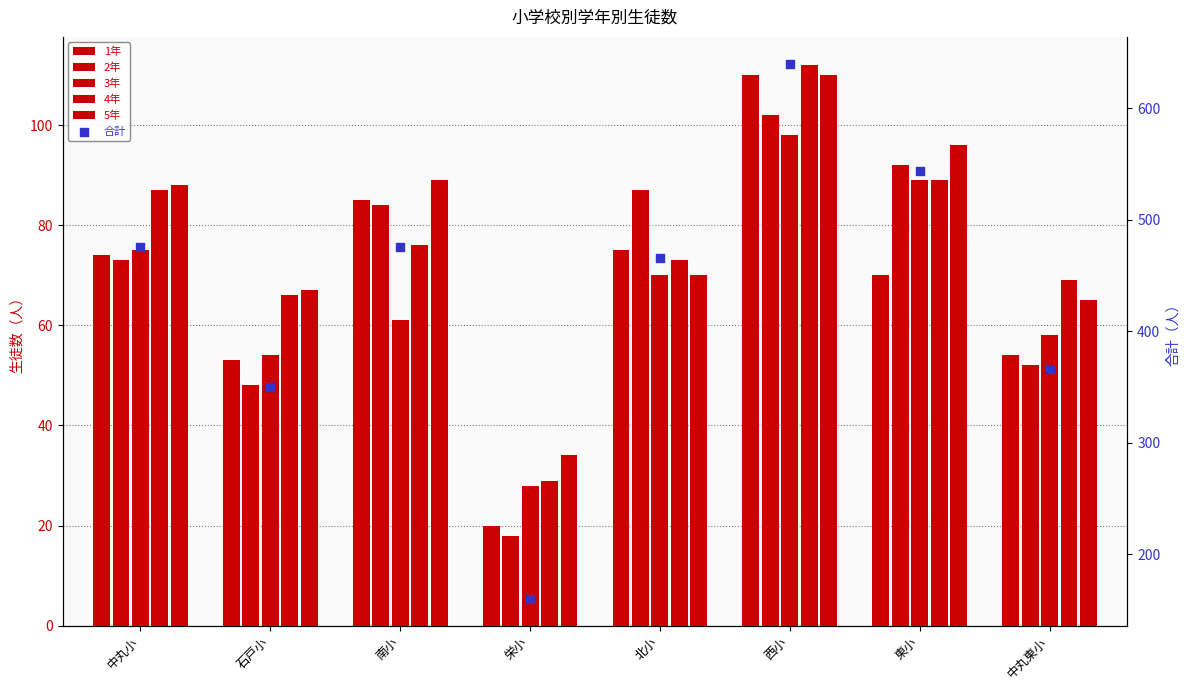

Which series contains the highest Y value?

合計